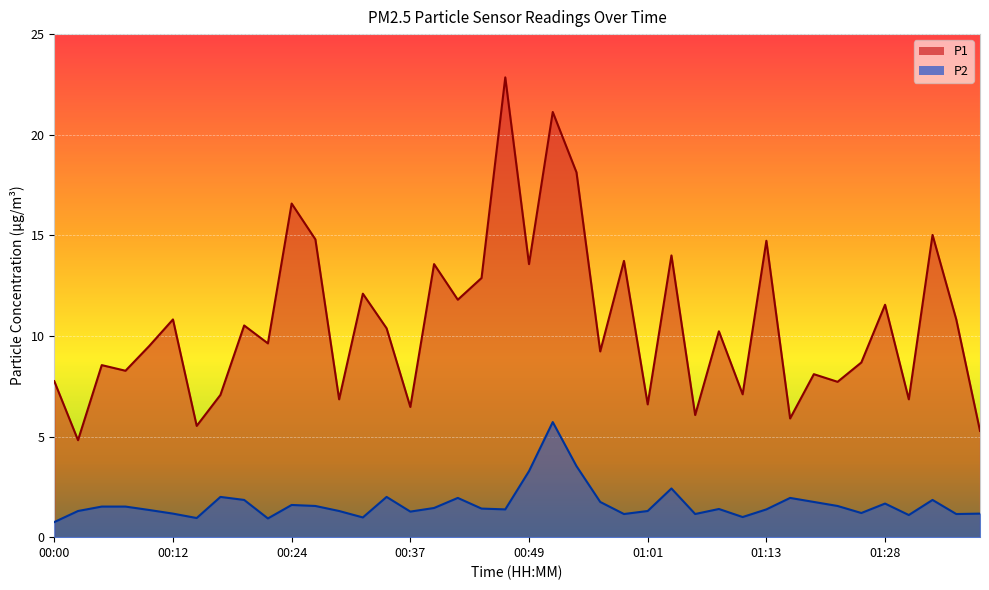

What value does the P2 series have at 00:24?

1.6